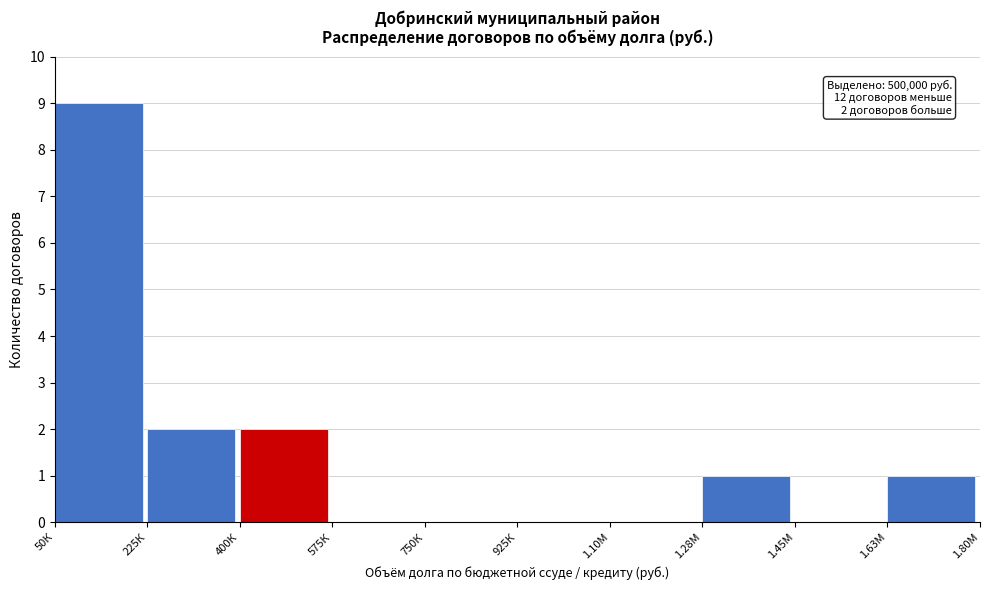

Reading right to left, transcribe all the data shown in this chart.

1.63М=1	1.45М=0	1.28М=1	1.10М=0	925К=0	750К=0	575К=0	400К=2	225К=2	50К=9